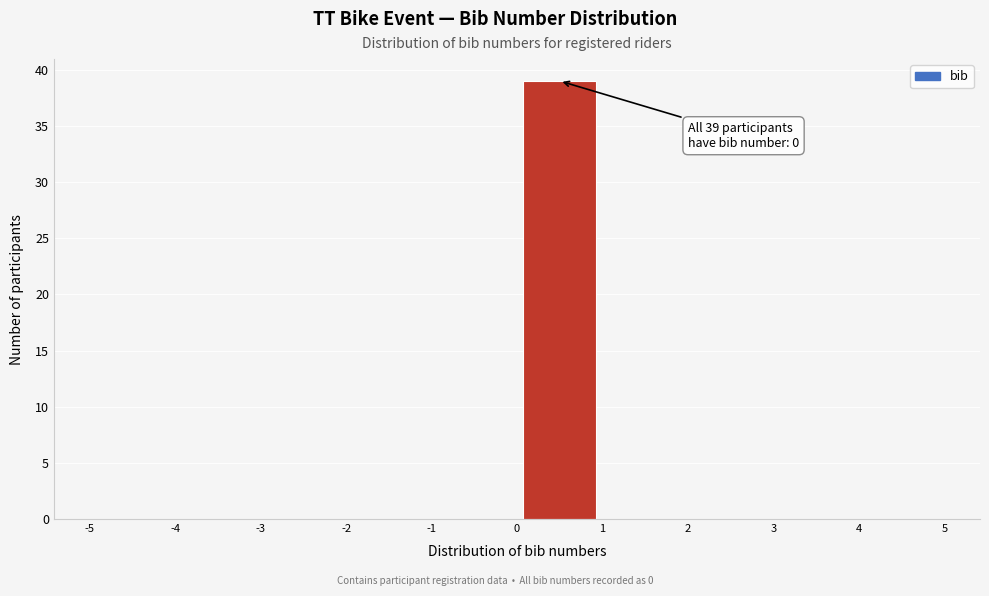

Which range on the x-axis has the tallest bar?

0 to 1